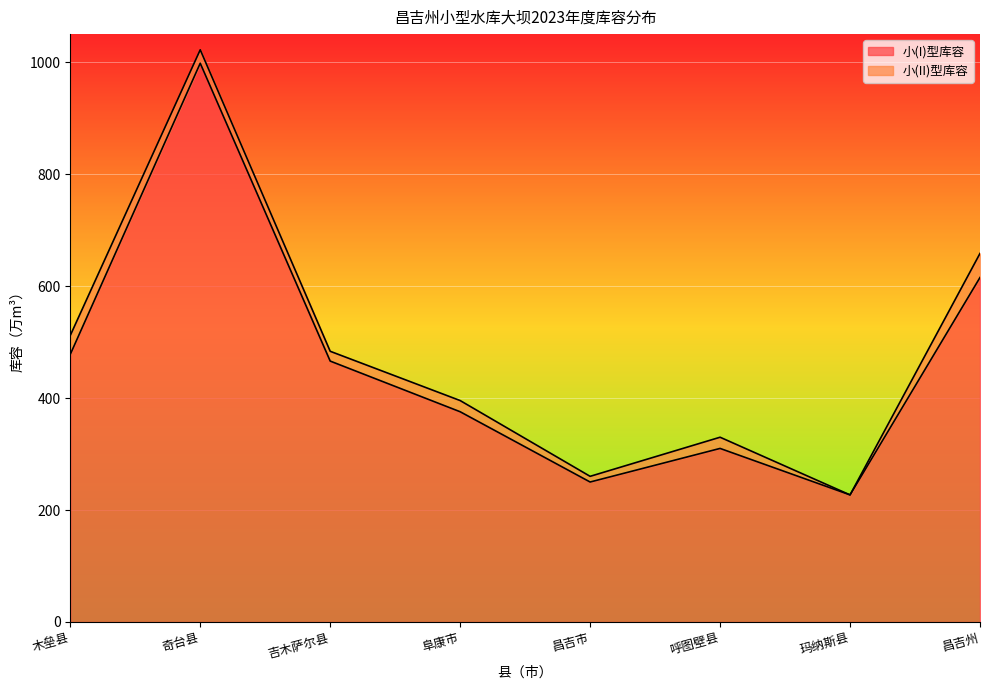

Which label corresponds to the smallest value in the chart?

玛纳斯县